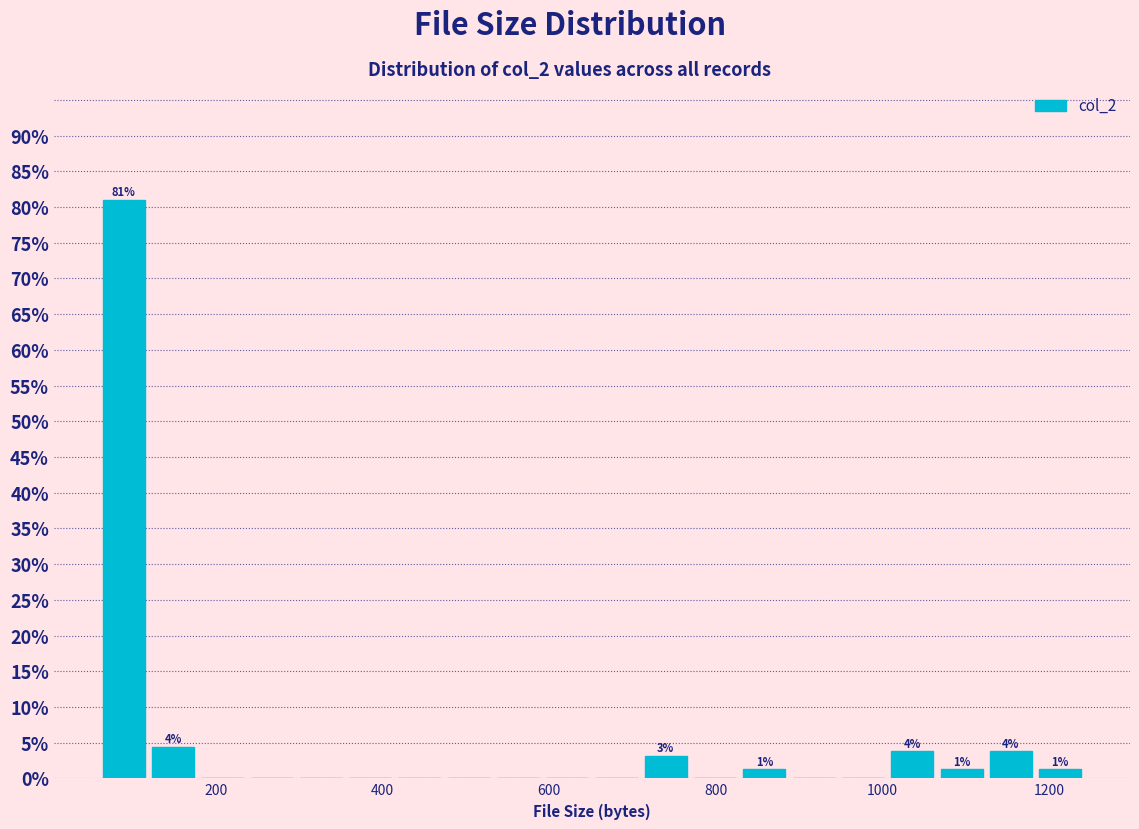

Around what value on the x-axis is the tallest bar? Give the approximate position of its centre, as read against the axis.

80